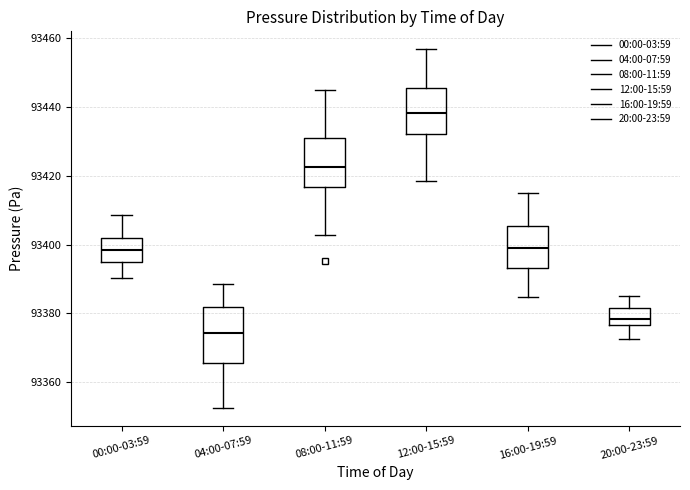

Reading left to right, transcribe this box plot: for each box, give where its median line is, the range the box spans, and where its two whiskers end, as read against the y-axis. The values are not printed on the chart, so give them approximately, as read against the axis.

00:00-03:59: median 93398, box 93394 to 93402, whiskers 93390 to 93408
04:00-07:59: median 93374, box 93366 to 93382, whiskers 93352 to 93388
08:00-11:59: median 93422, box 93416 to 93432, whiskers 93402 to 93444
12:00-15:59: median 93438, box 93432 to 93446, whiskers 93418 to 93456
16:00-19:59: median 93400, box 93394 to 93406, whiskers 93384 to 93416
20:00-23:59: median 93378, box 93376 to 93382, whiskers 93372 to 93386